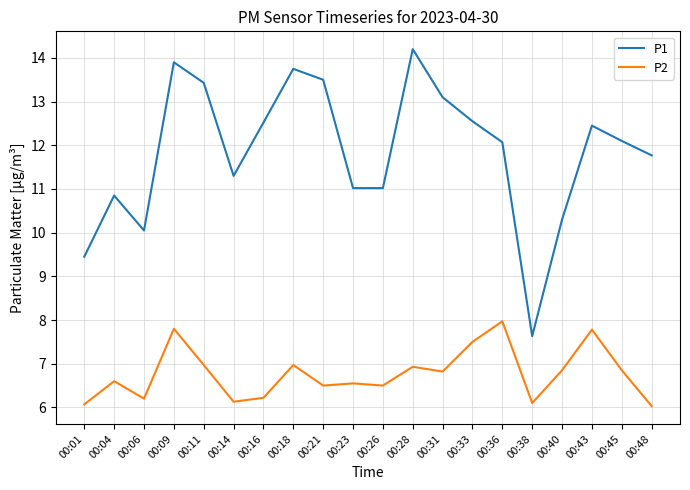

What is the difference between the P1 values at 00:16 and 00:18?

1.2